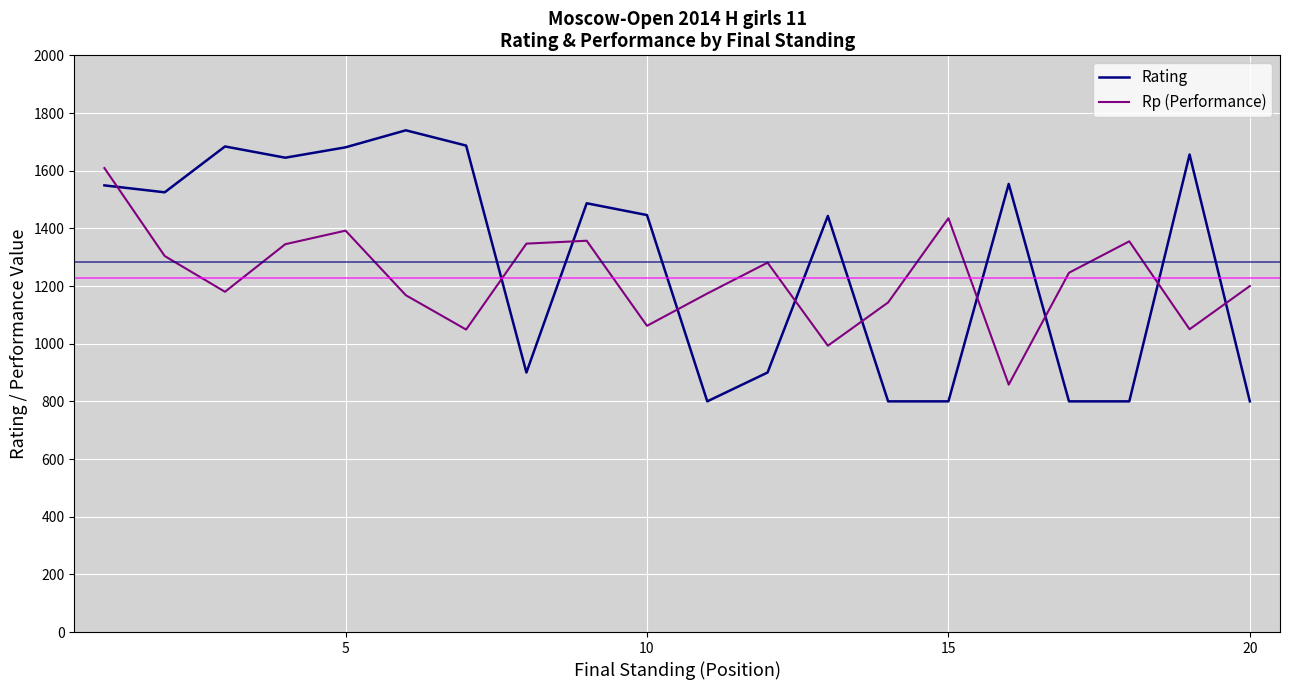

True or false: Rp (Performance) and Rating intersect in this chart.

True